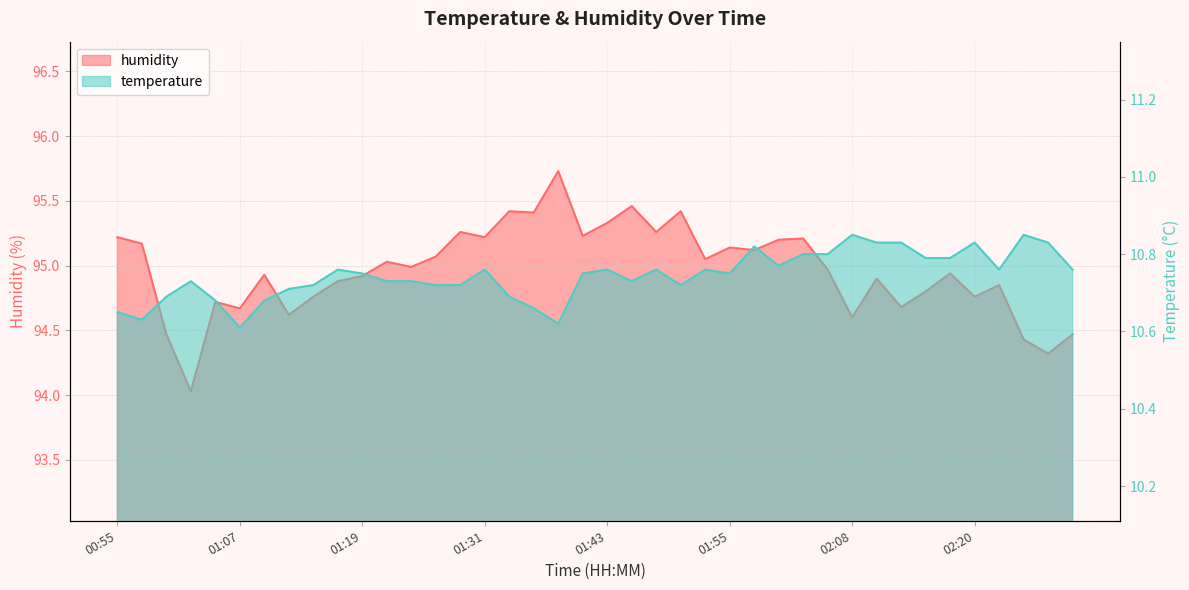

Rank the series by their maximum value, from highest to lowest.

humidity, temperature